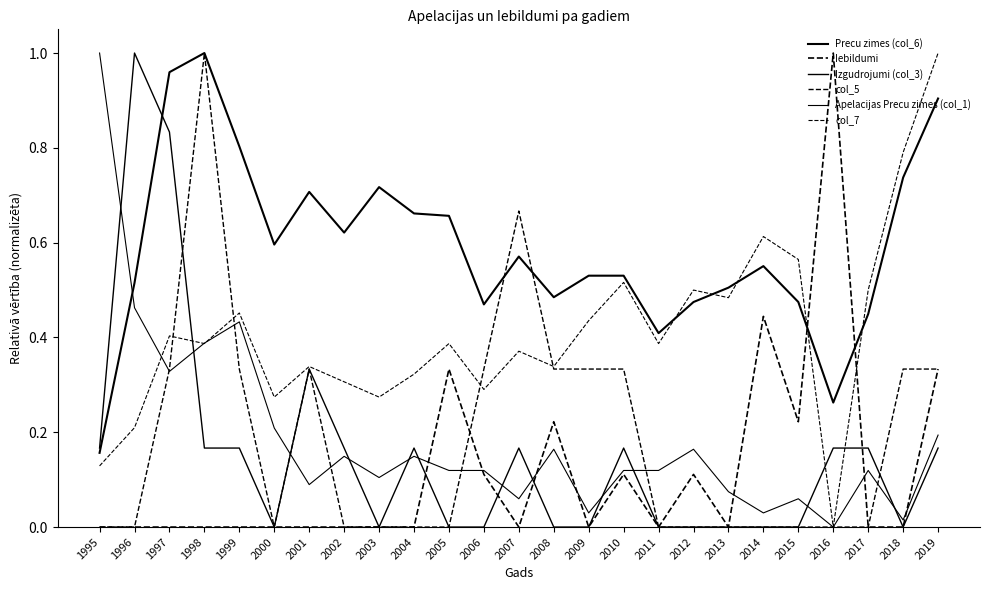

How many interior local peaks does the col_7 series have?

8